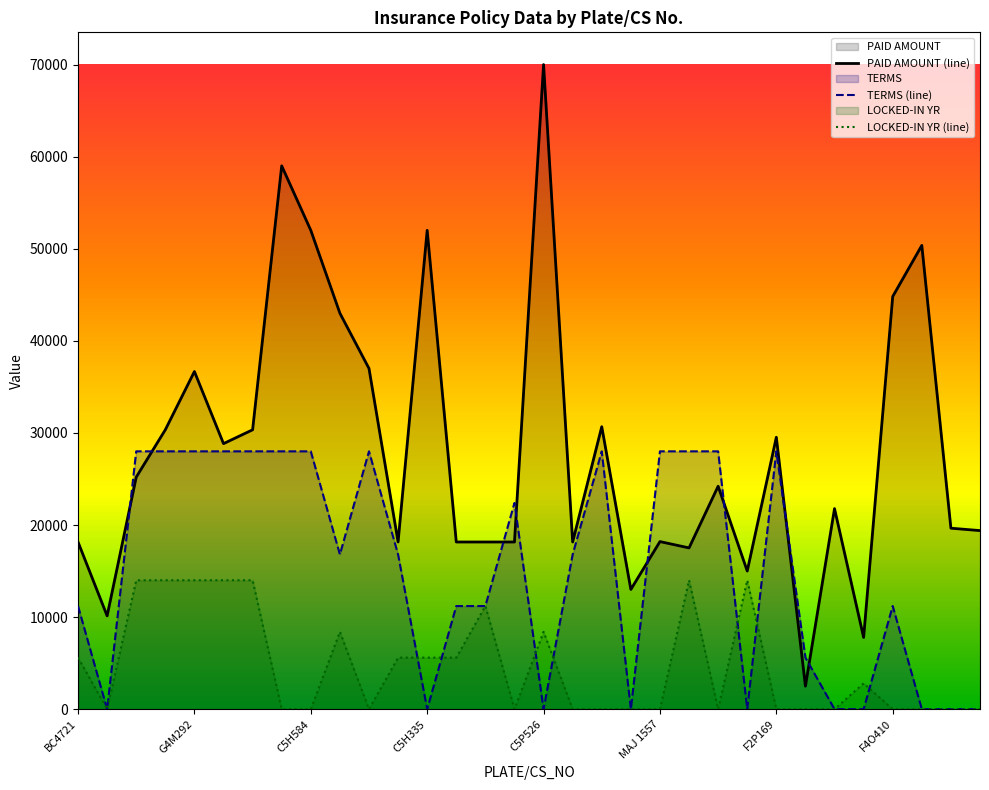

Is it true that PAID AMOUNT (line) equals 52000.0 at C5H335?

True